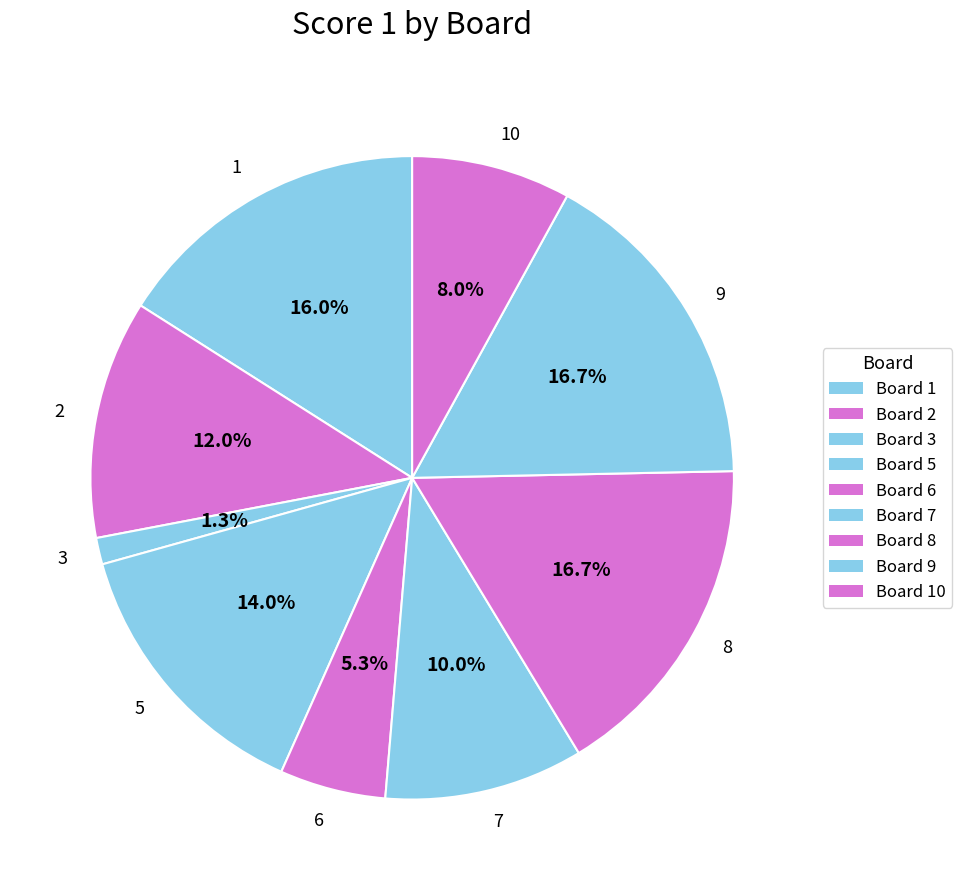

What percentage is the 5 slice, to the nearest percent?

14%